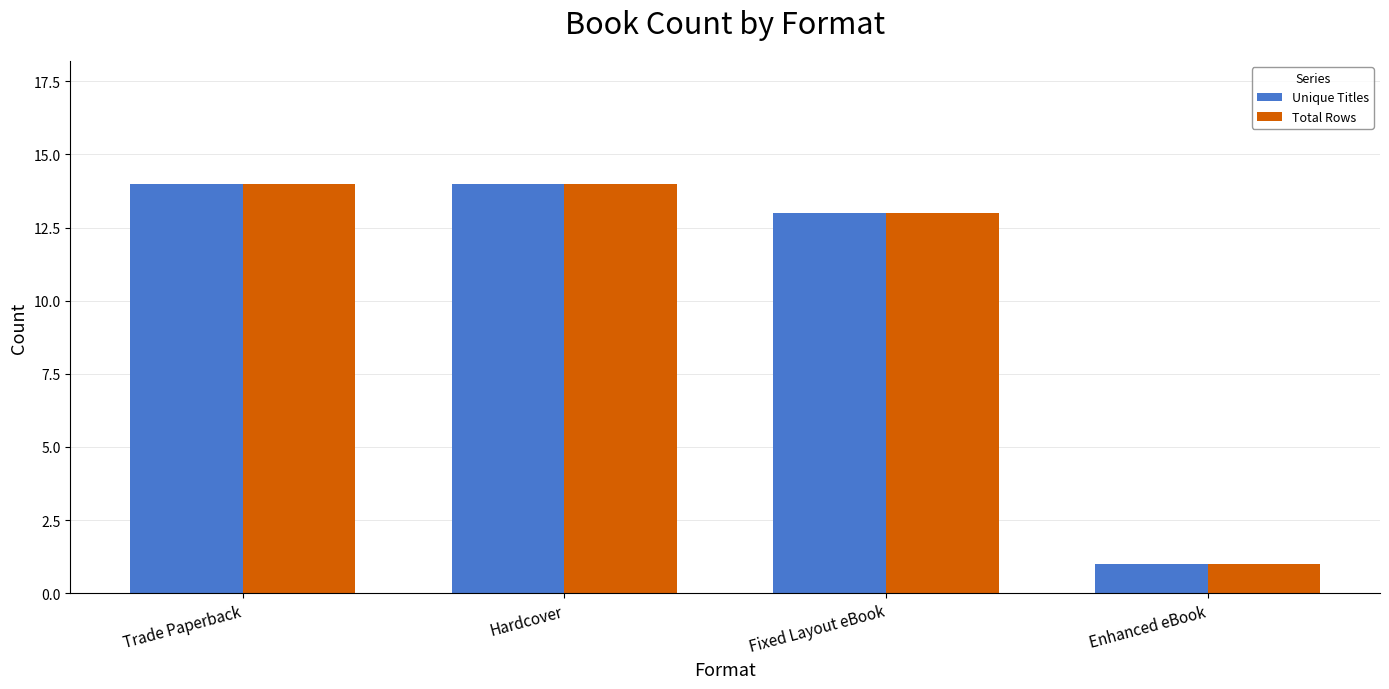

Reading right to left, what are all the values shown in this chart?

Unique Titles: Enhanced eBook=1	Fixed Layout eBook=13	Hardcover=14	Trade Paperback=14
Total Rows: Enhanced eBook=1	Fixed Layout eBook=13	Hardcover=14	Trade Paperback=14